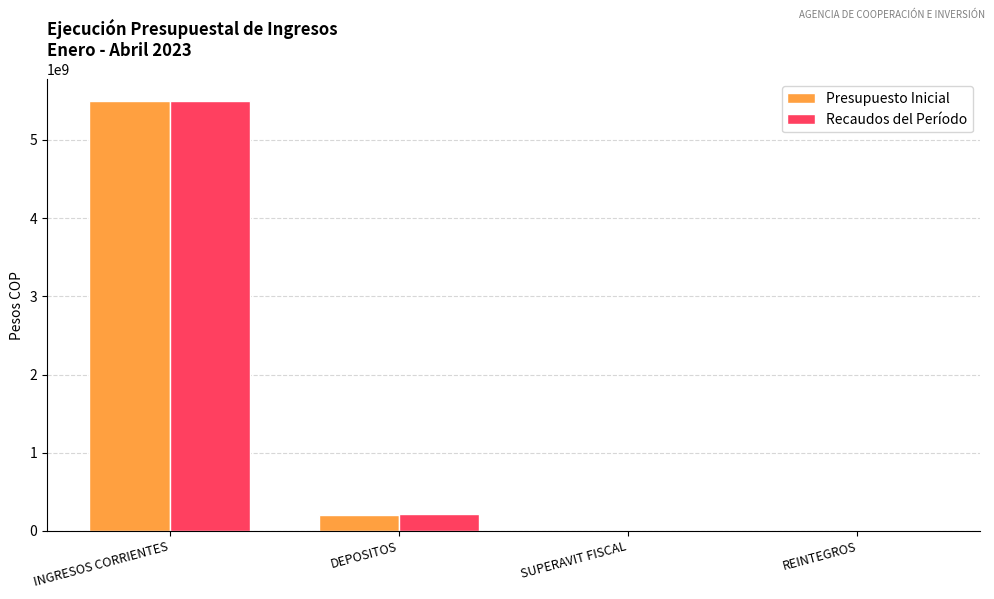

Where does the Presupuesto Inicial series first go above 200000000?

INGRESOS CORRIENTES